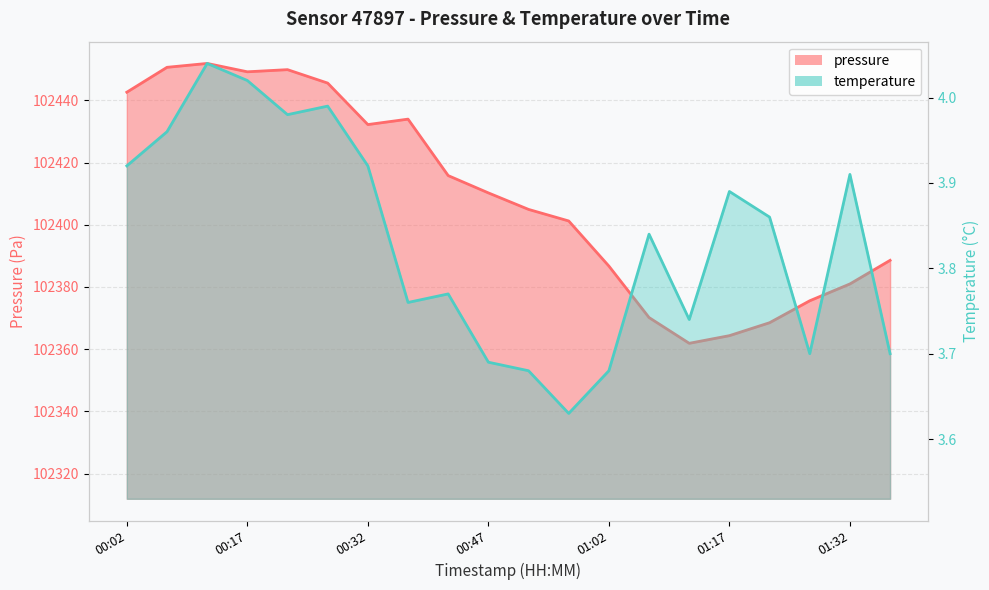

How many interior local peaks does the pressure series have?

3